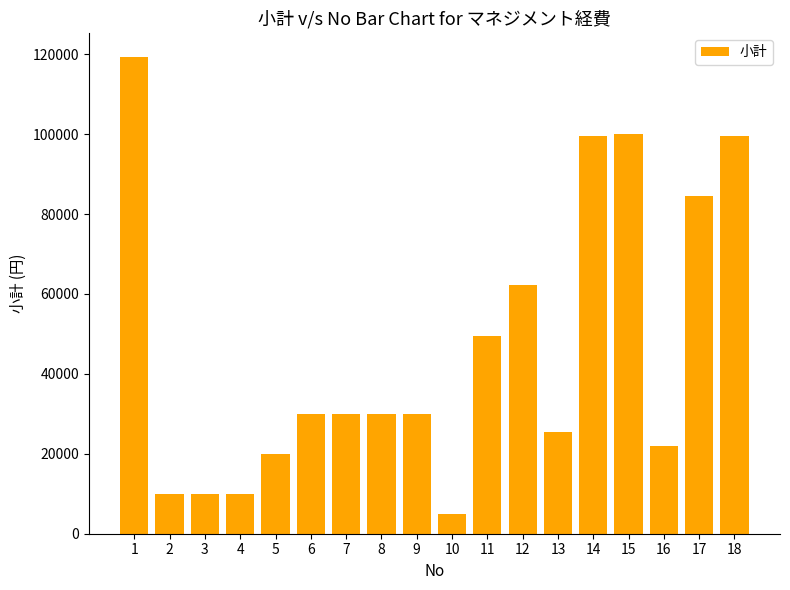

The value at 11 is 49500. True or false?

True